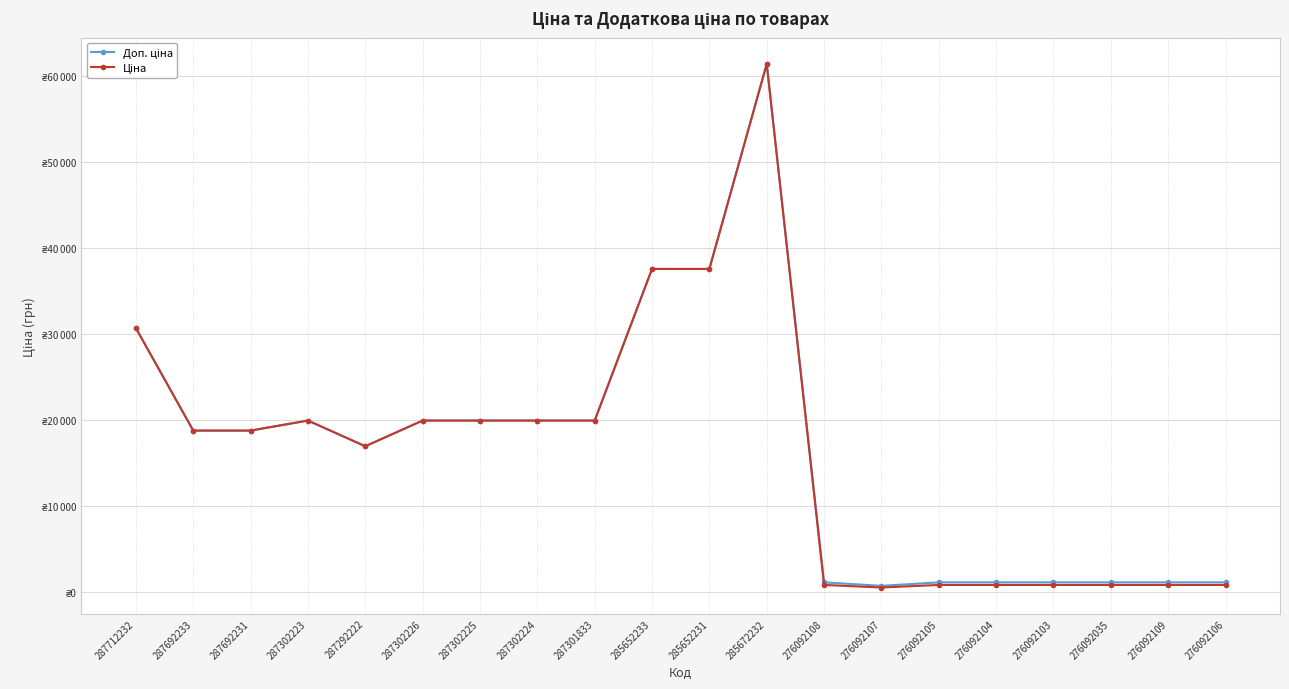

Reading left to right, list all the values displayed in this chart.

Доп. ціна: 287712232=30717.1	287692233=18796.8	287692231=18796.8	287302223=19964.2	287292222=16976.3	287302226=19964.2	287302225=19964.2	287302224=19964.2	287301833=19964.2	285652233=37593.6	285652231=37593.6	285672232=61434.3	276092108=1149.7	276092107=747.0	276092105=1149.7	276092104=1149.7	276092103=1149.7	276092035=1149.7	276092109=1149.7	276092106=1149.7
Ціна: 287712232=30717.1	287692233=18796.8	287692231=18796.8	287302223=19964.2	287292222=16976.3	287302226=19964.2	287302225=19964.2	287302224=19964.2	287301833=19964.2	285652233=37593.6	285652231=37593.6	285672232=61434.3	276092108=848.4	276092107=551.5	276092105=848.4	276092104=848.4	276092103=848.4	276092035=848.4	276092109=848.4	276092106=848.4